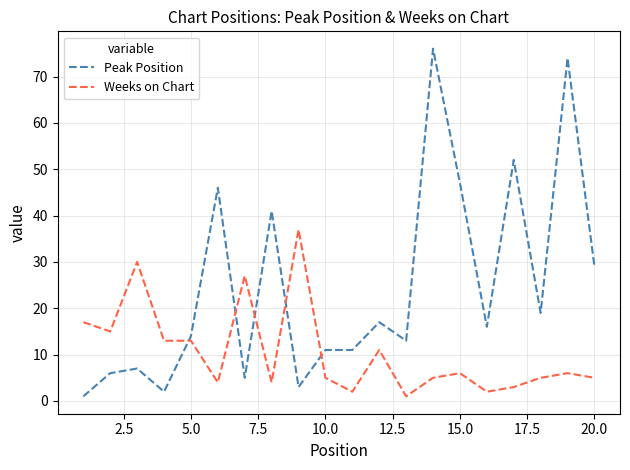

List the series in order of their overall mean, highest first.

Peak Position, Weeks on Chart